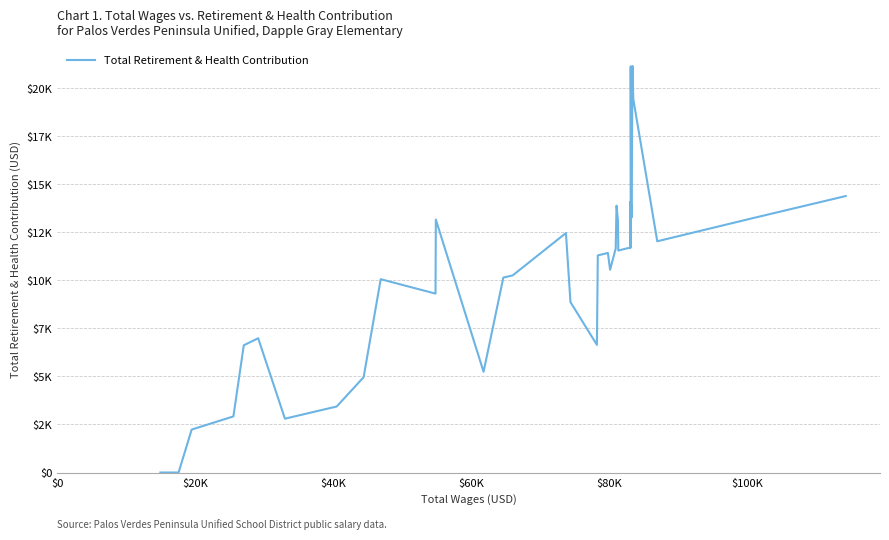

How many lines are shown in the chart?

1